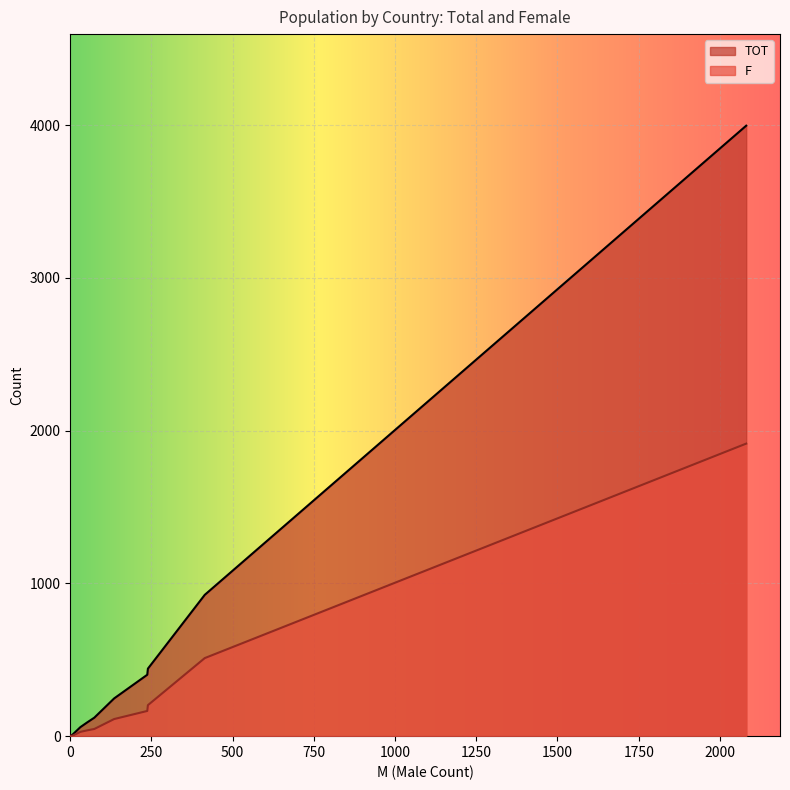

How many data points does each series have?

20